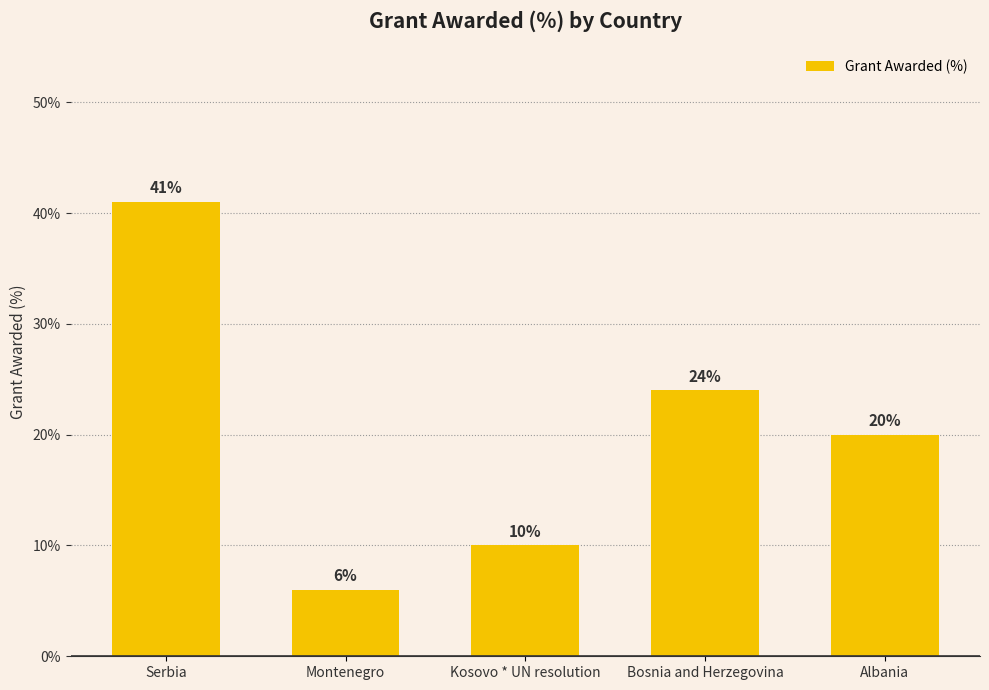

Between Kosovo * UN resolution and Serbia, which is larger?

Serbia